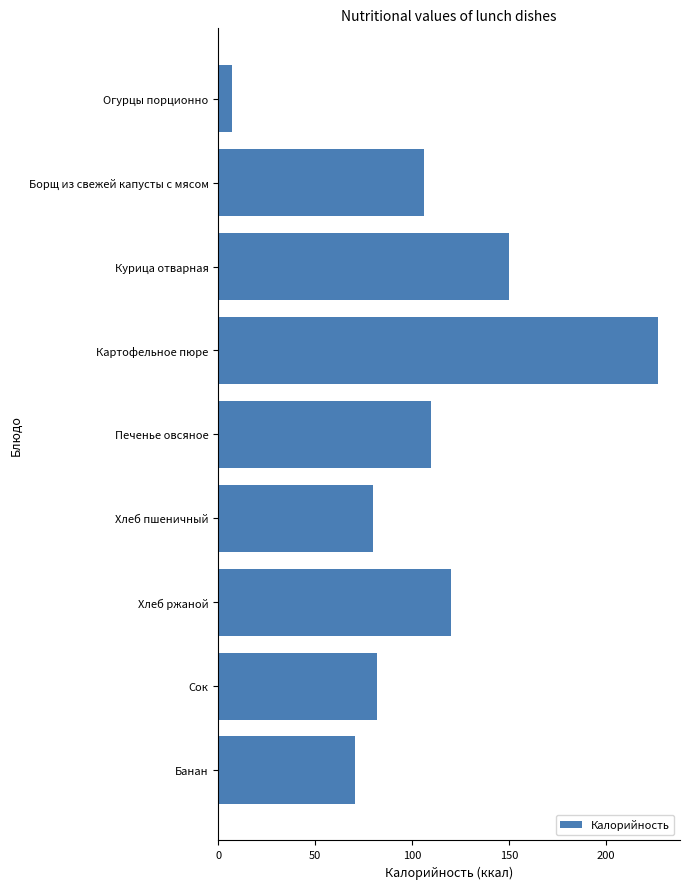

What is the smallest value displayed?

7.0